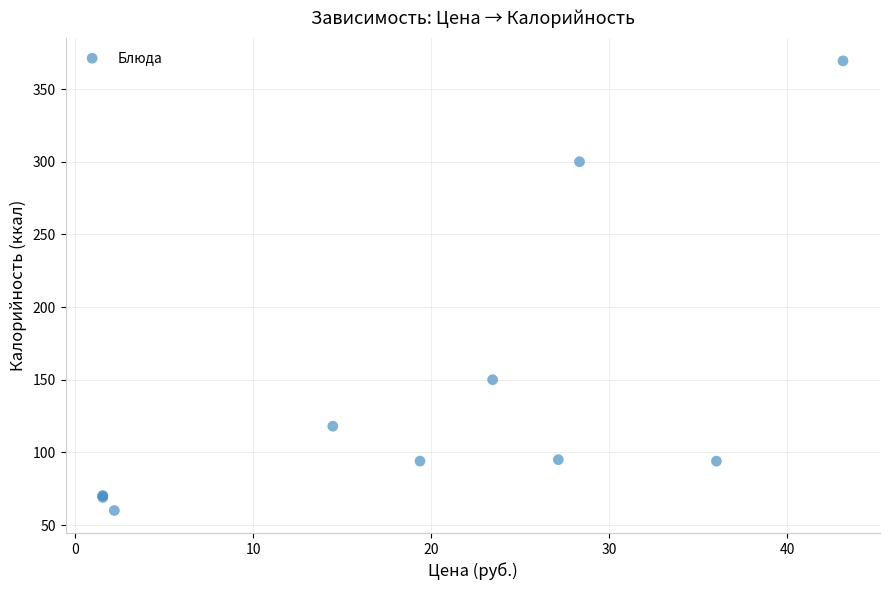

What Y value in the scatter plot is closest to 214?

150.0